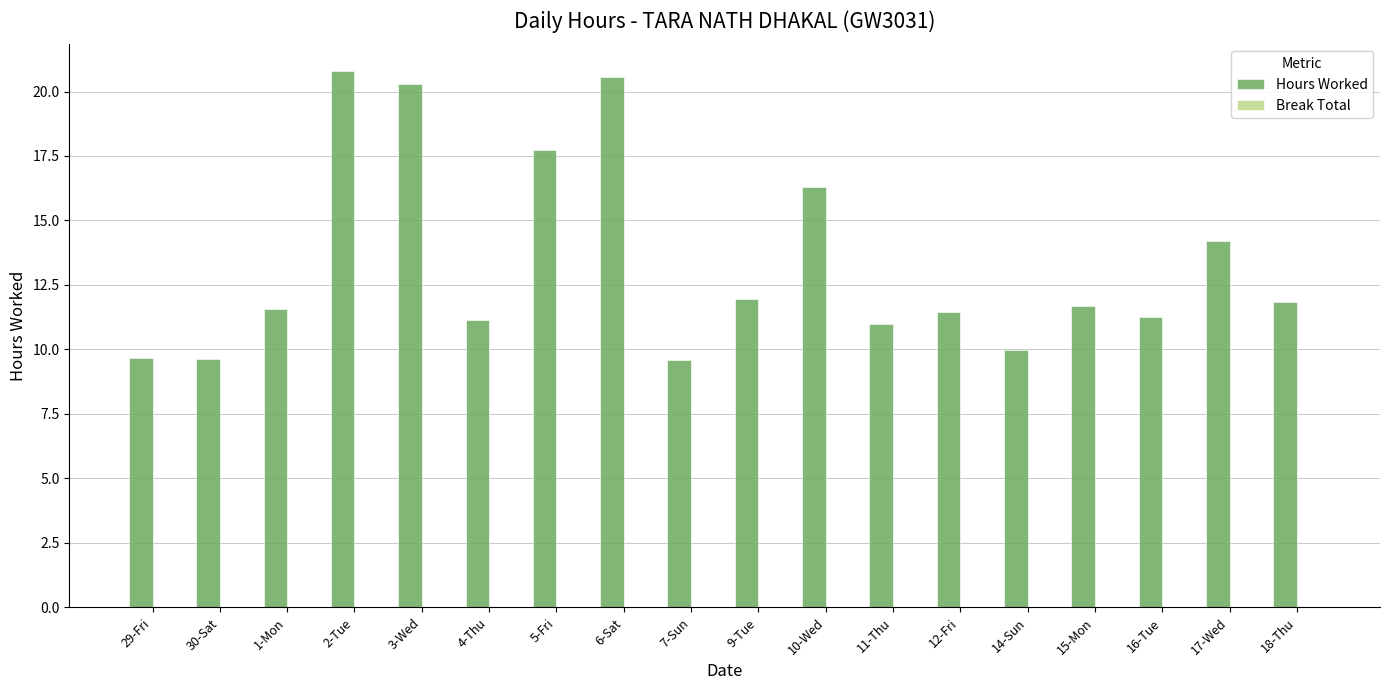

The value at 9-Tue is 7.6. True or false?

False